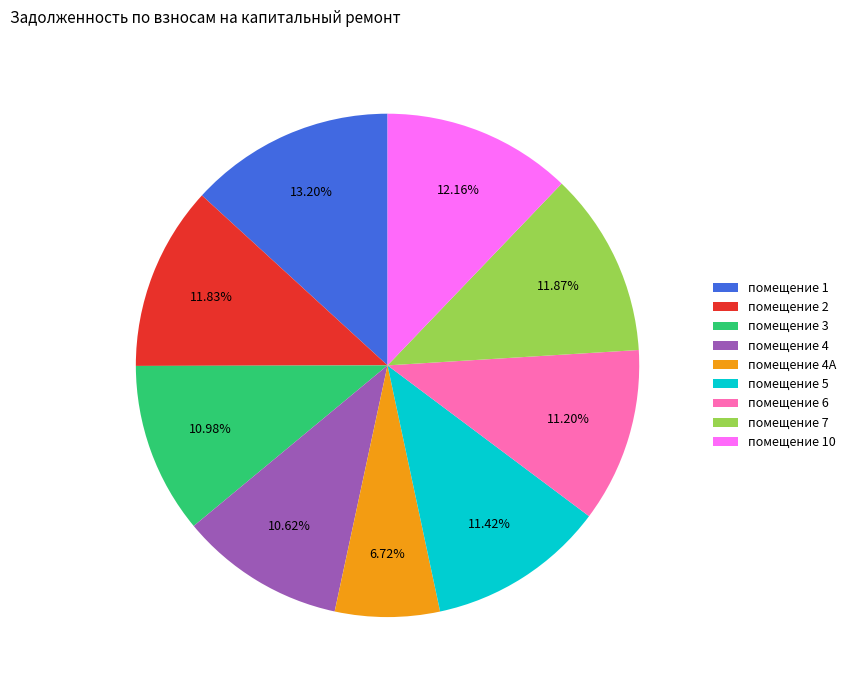

Is there a majority slice in this chart?

No